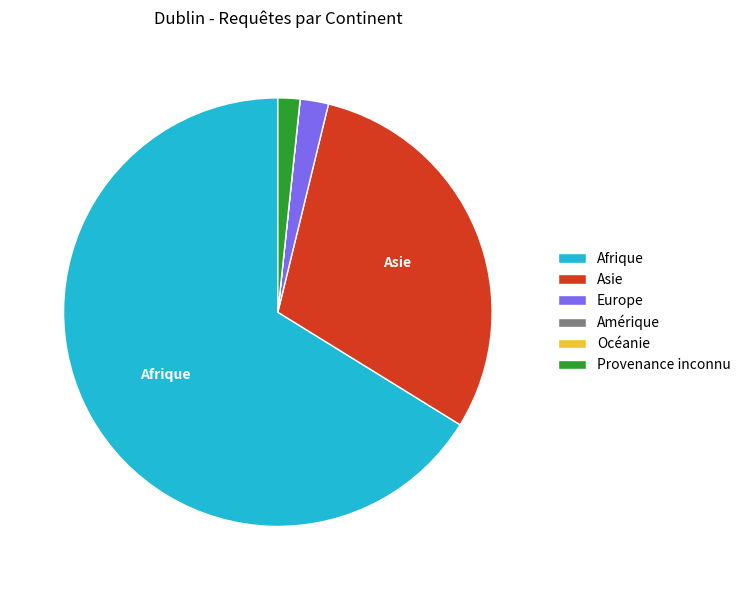

What is the largest slice in the pie chart?

Afrique